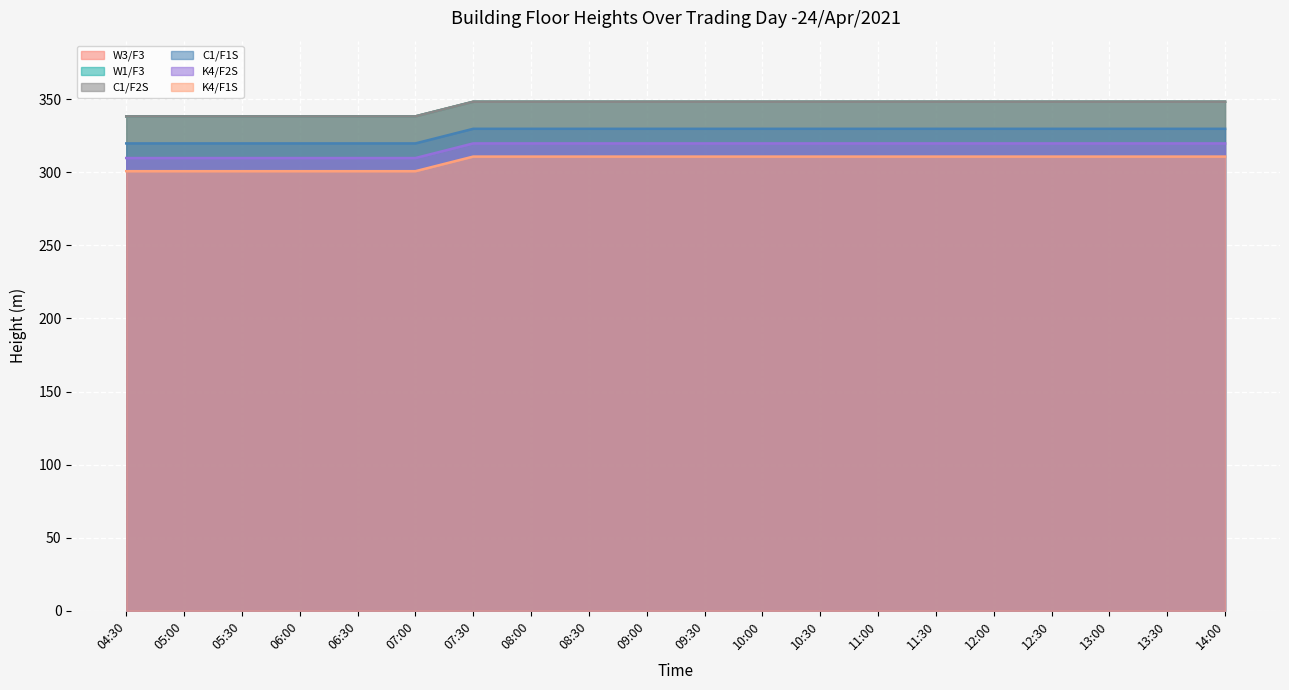

What is the value of the C1/F2S point at the 7th from the left?

348.2